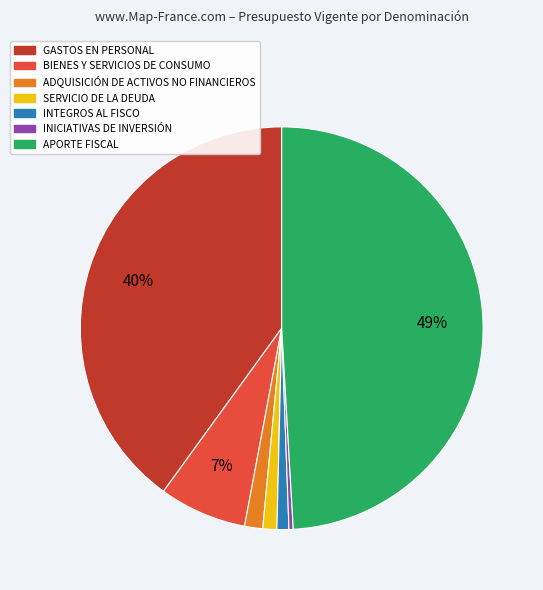

Which category has the smallest portion of the pie?

INICIATIVAS DE INVERSIÓN